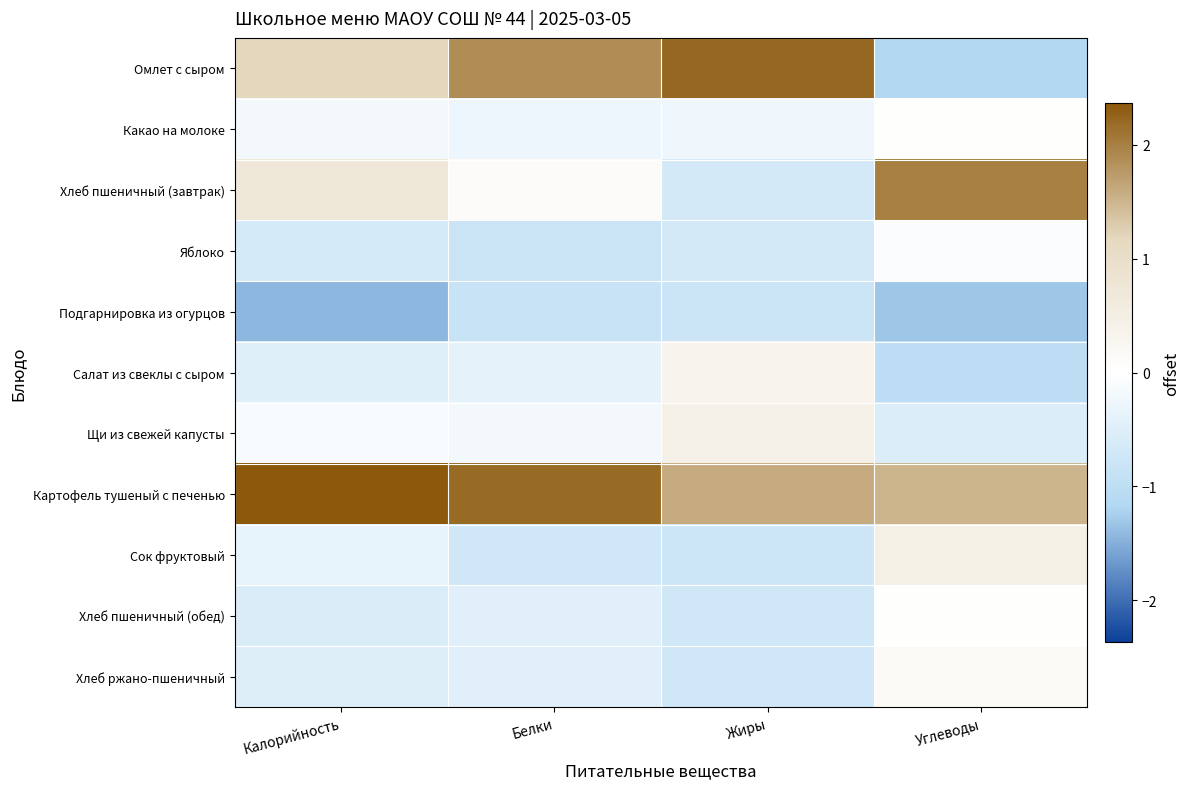

At how many categories does at least one series exceed 2?

4